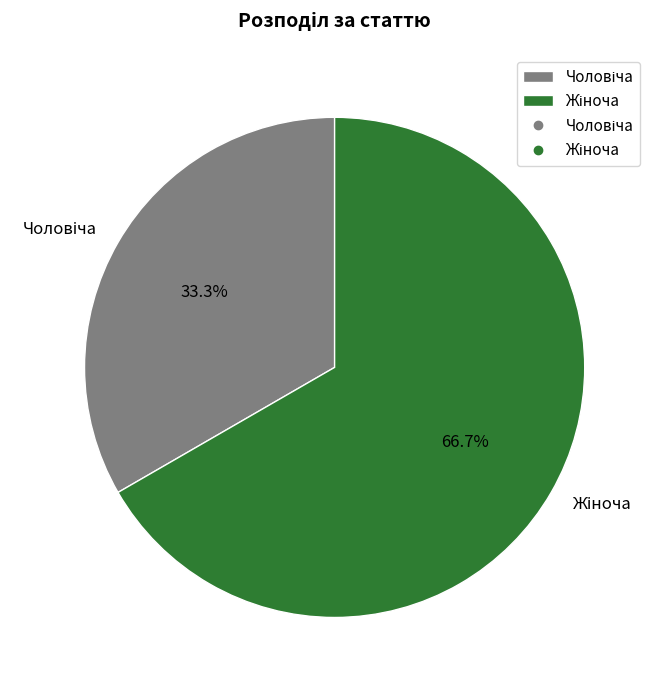

Does any single category account for the majority?

Yes